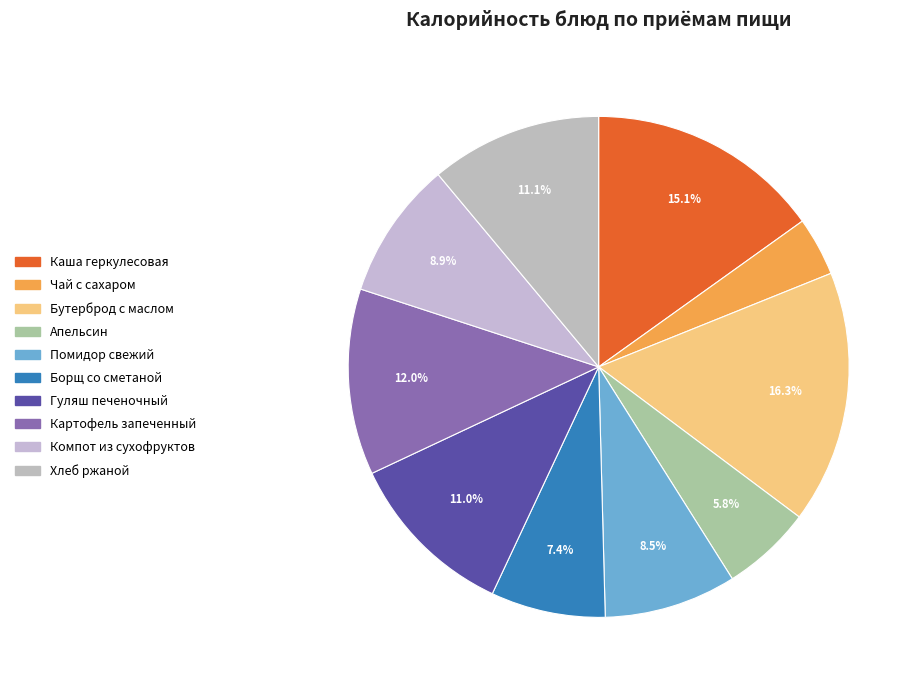

Count the number of slices in the pie.

10